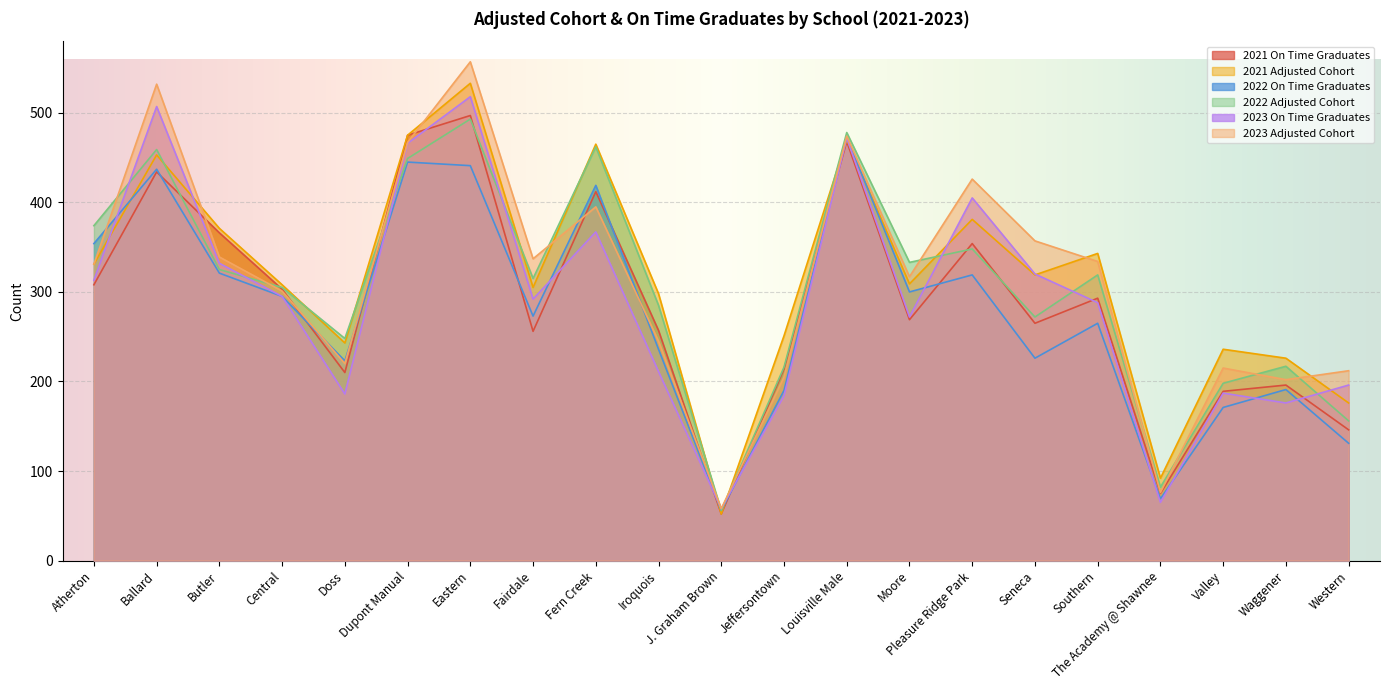

Where is the first local maximum for 2022 Adjusted Cohort?

Ballard